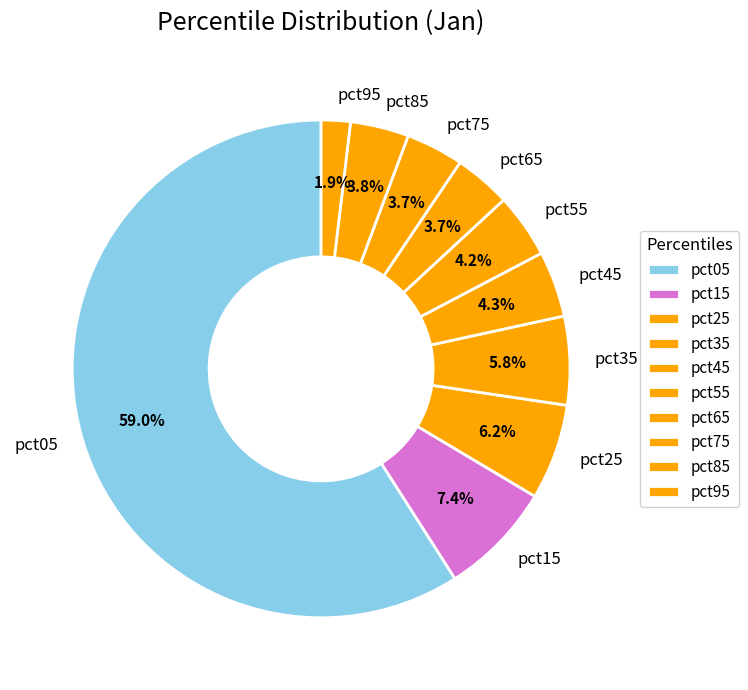

To the nearest percent, what portion does pct75 represent?

4%